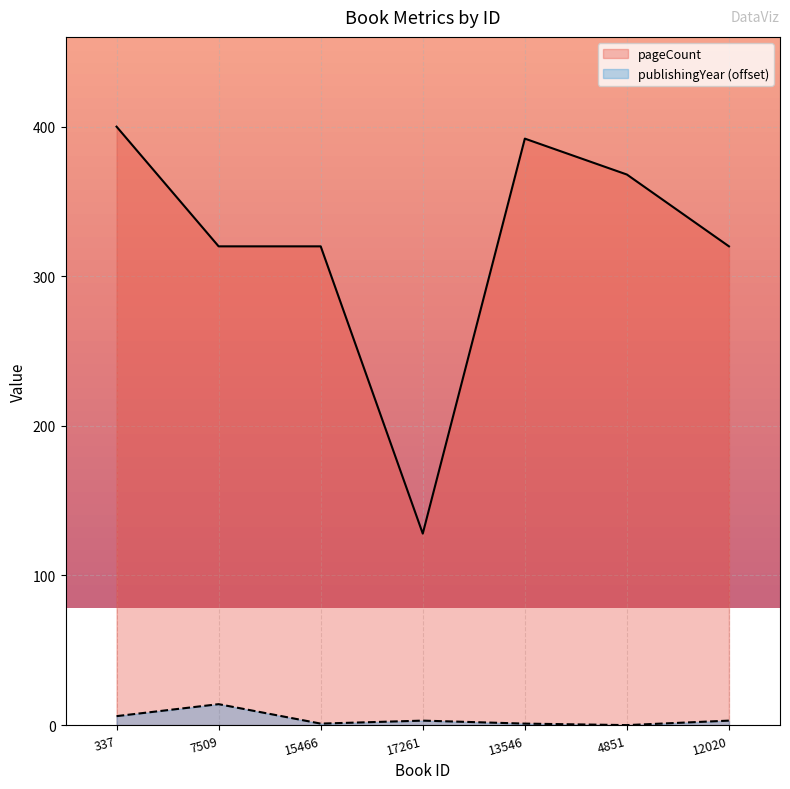

True or false: pageCount and publishingYear cross at least once.

False